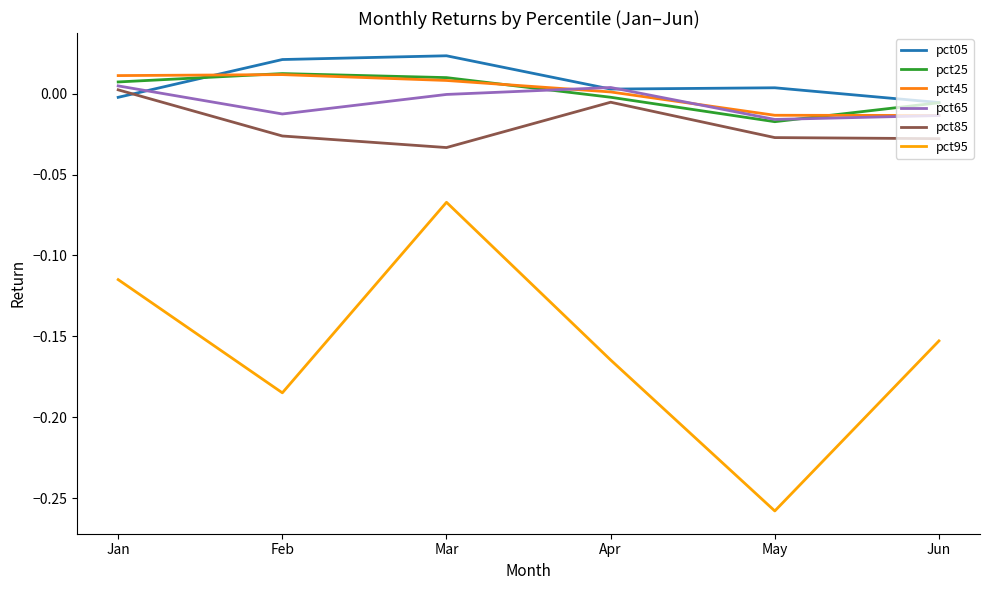

Which series has the largest total across all categories?

pct05